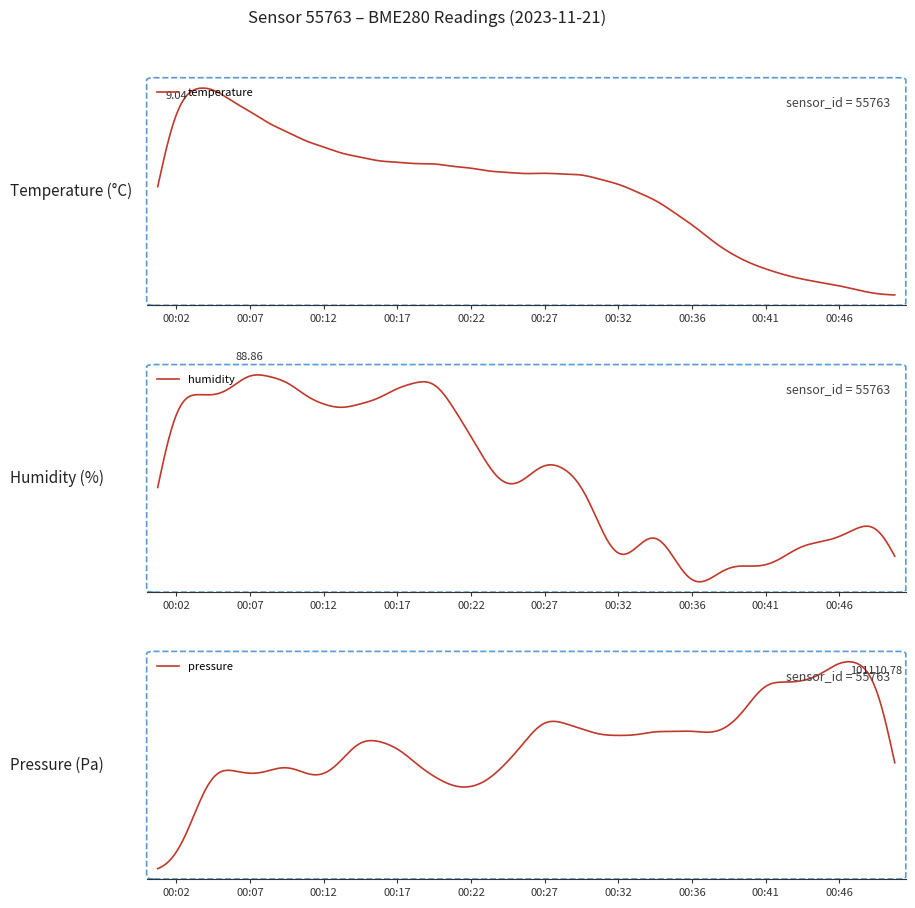

True or false: humidity and pressure cross at least once.

False